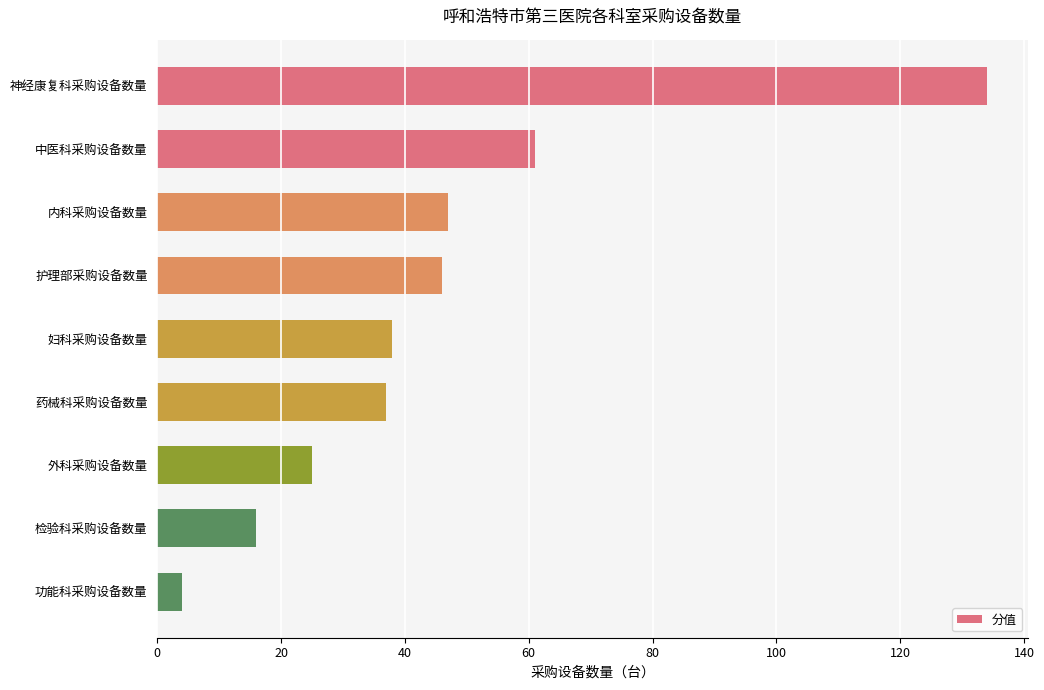

What is the sum of all values?

408